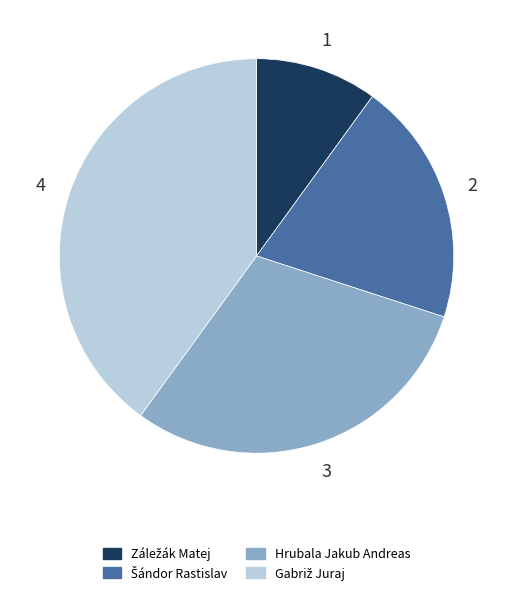

Does any single category account for the majority?

No